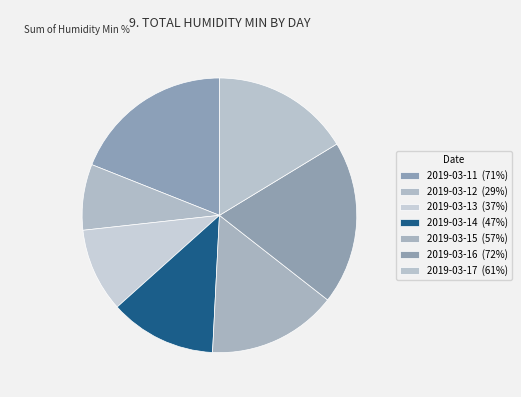

Between 2019-03-12 and 2019-03-16, which is larger?

2019-03-16